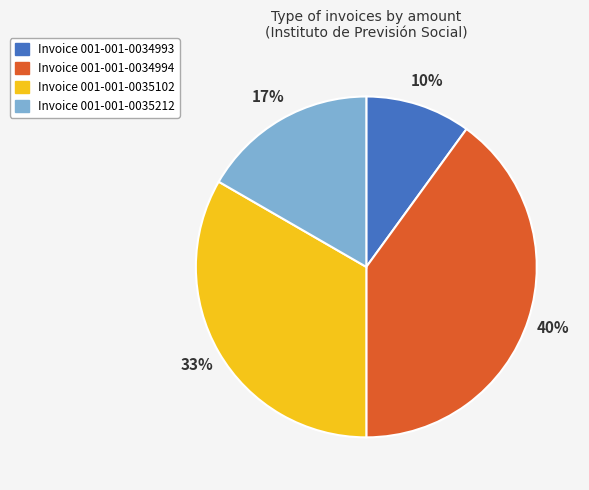

Does any single category account for the majority?

No